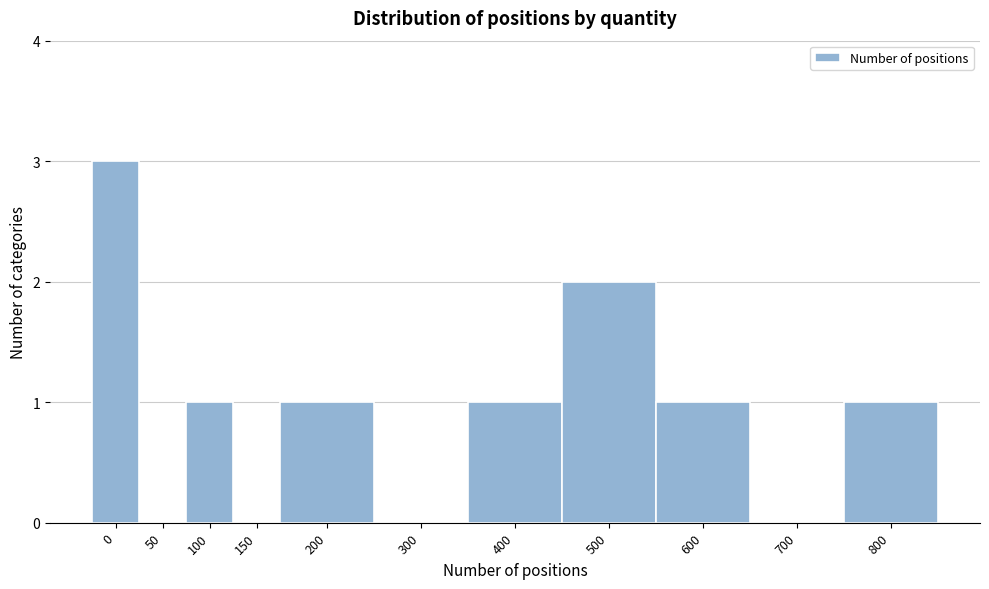

Reading right to left, extract all data points from this chart.

800=1	700=0	600=1	500=2	400=1	300=0	200=1	150=0	100=1	50=0	0=3